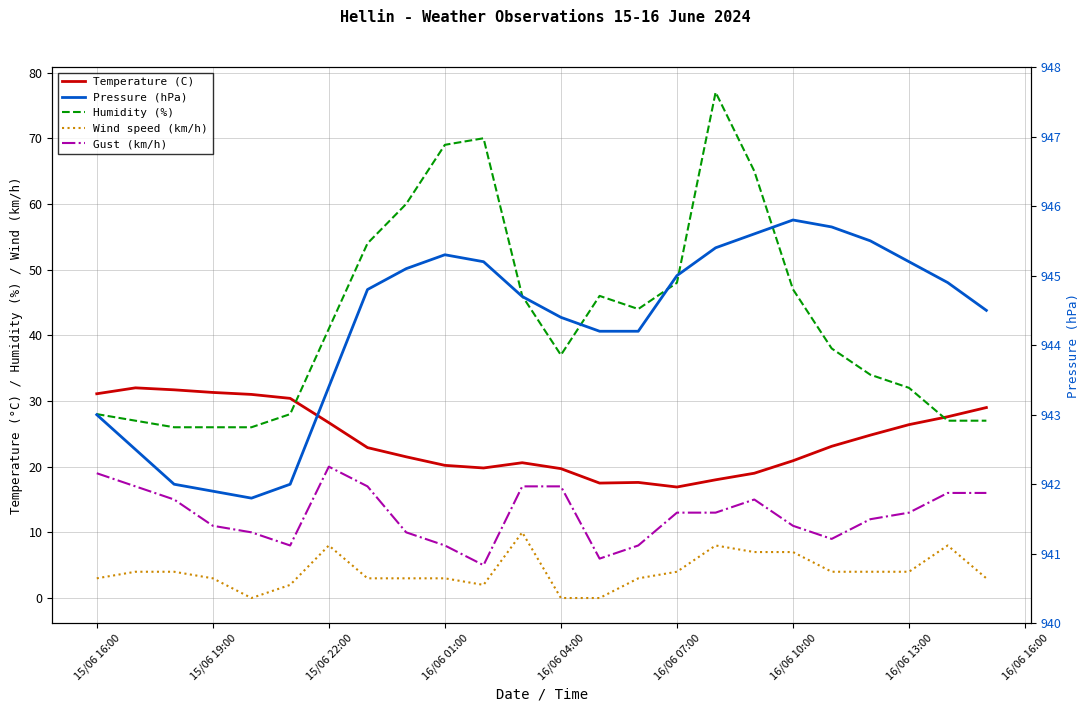

How many interior local valleys does the Humidity (%) series have?

2